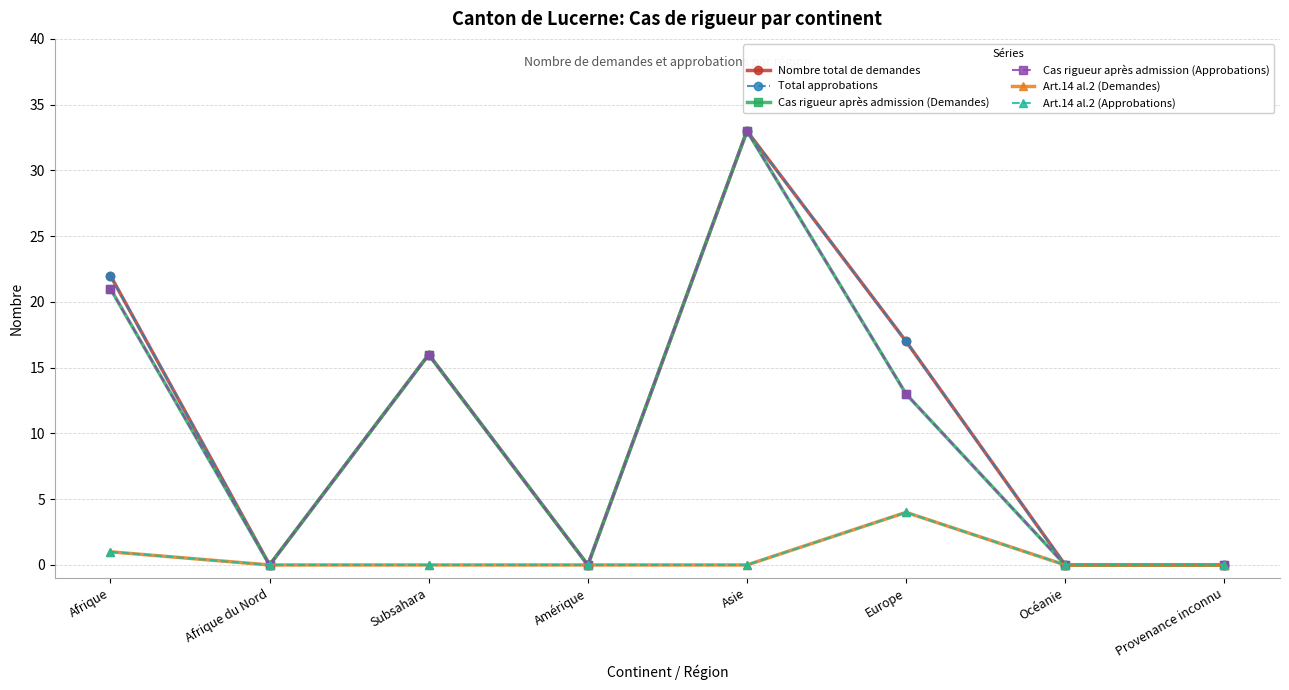

Is this an area chart (filled region under the line)?

No